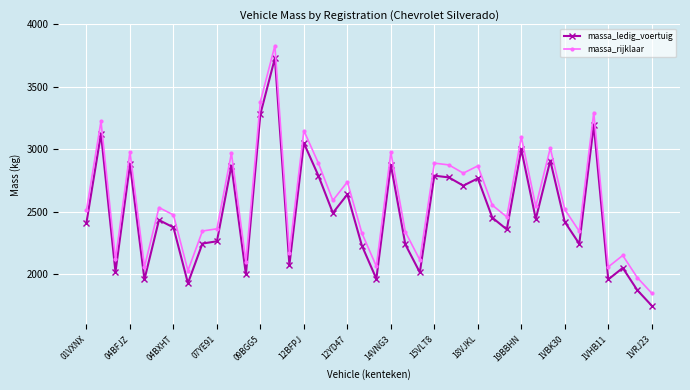

How many data points does each series have?

40